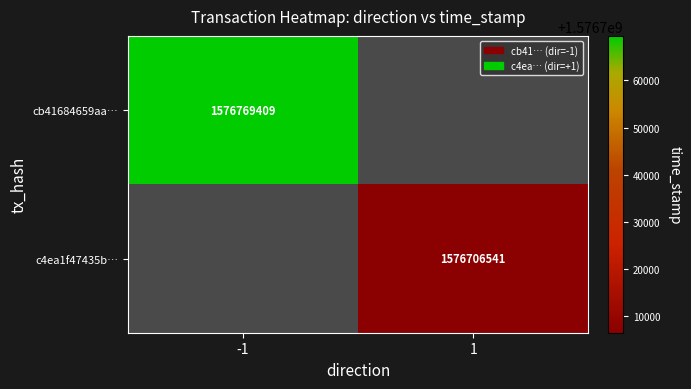

True or false: c4ea1f47435b… has a value of 2464144884.4 at 1.

False